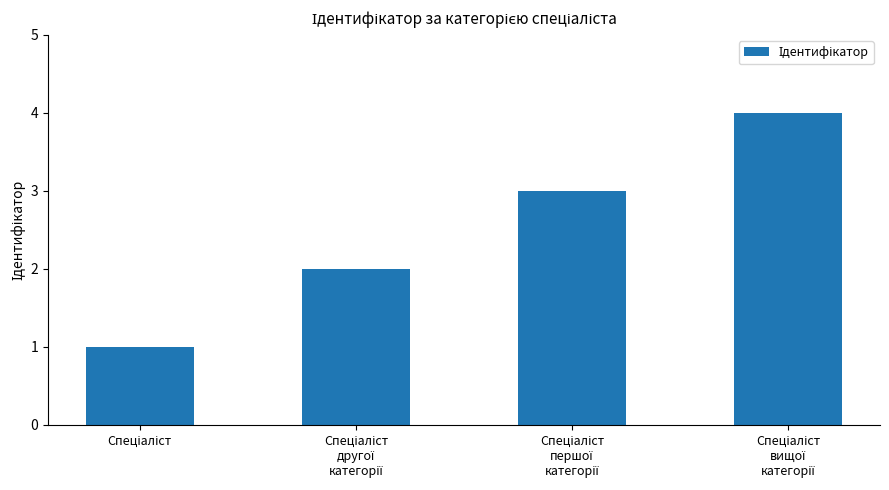

What is the difference between the maximum and minimum values?

3